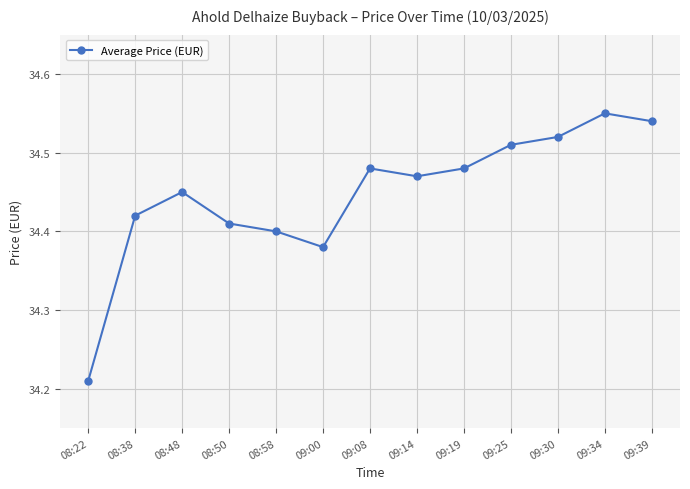

What is the label of the 12th point from the left?

09:34